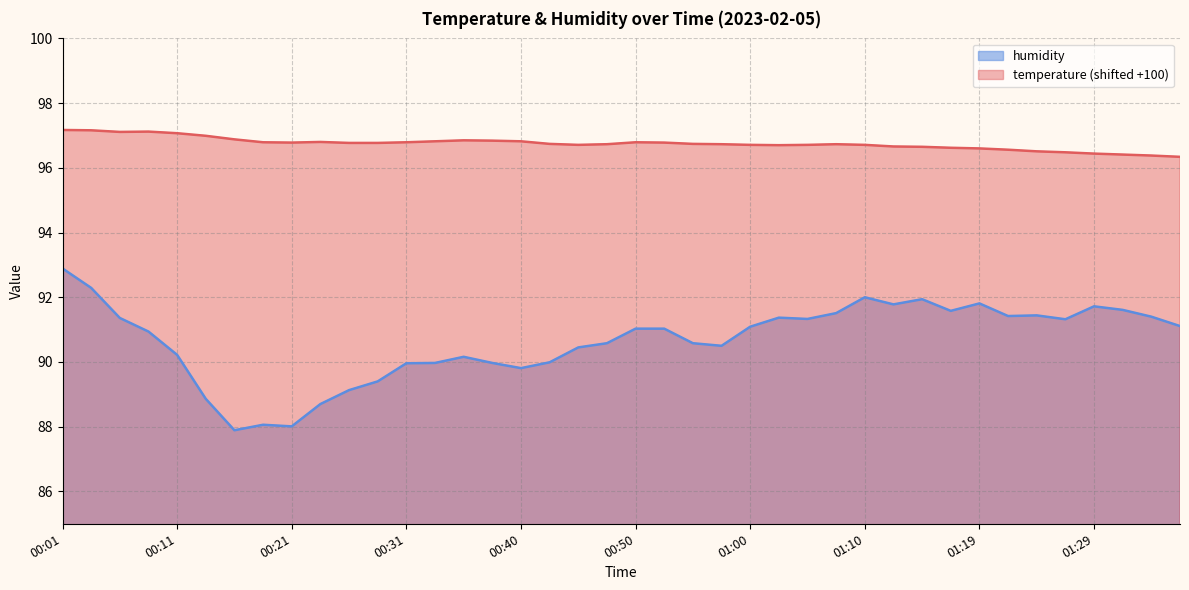

Which has a higher value, 00:31 or 00:26?

00:31